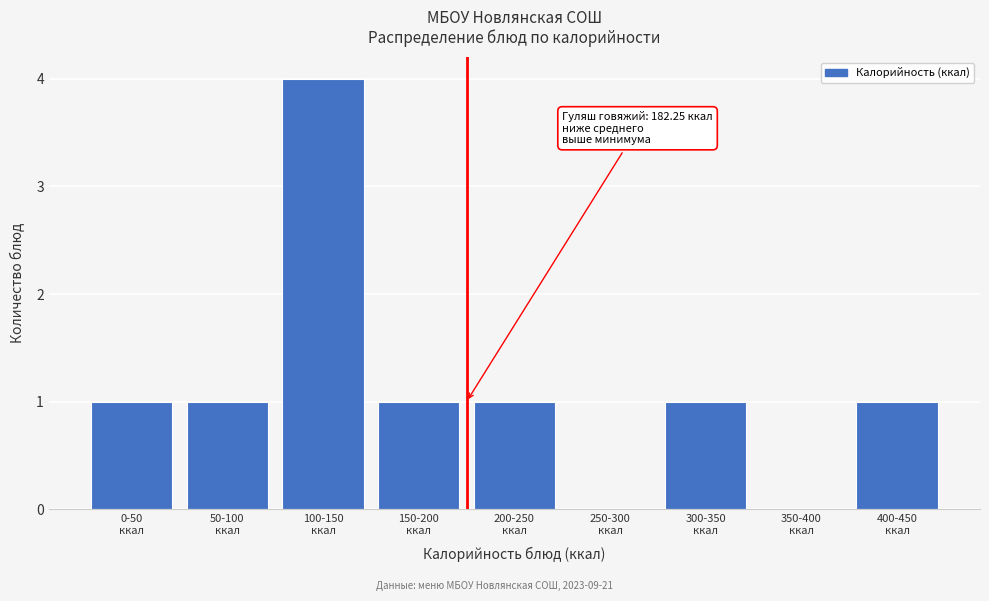

What is the greatest value displayed?

4